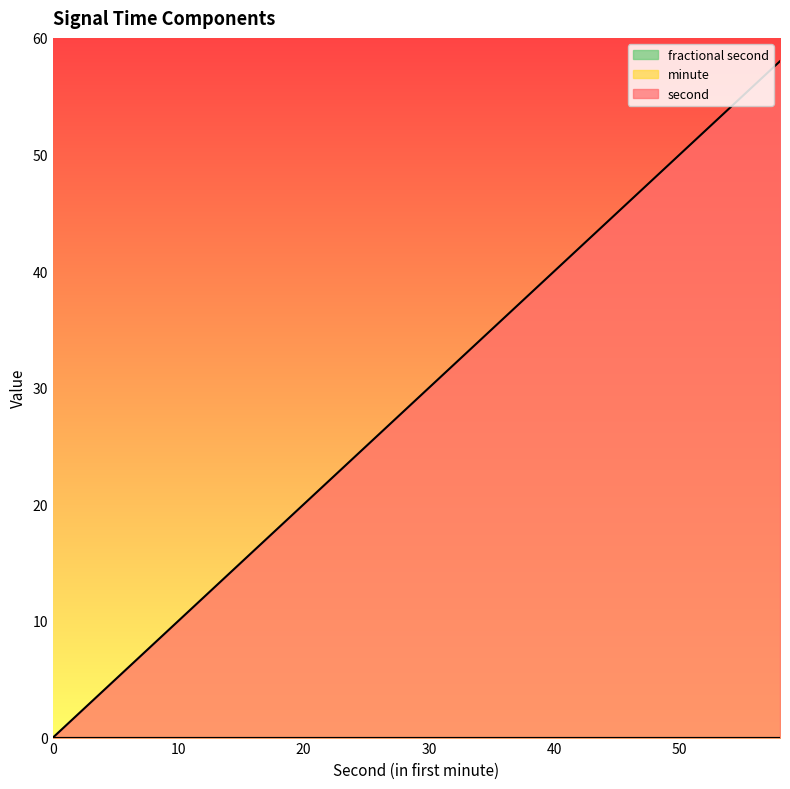

List the series in order of their peak value, highest first.

second, minute, fractional second